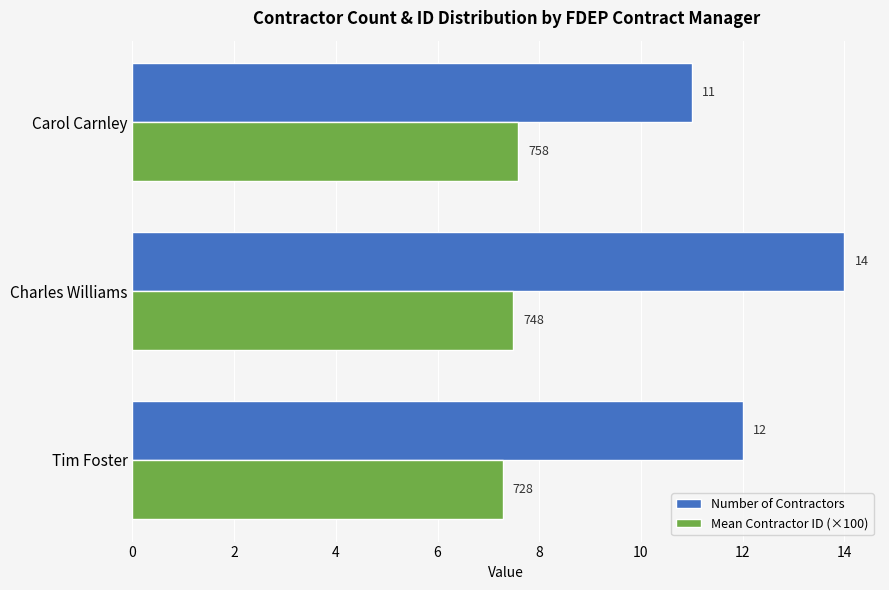

What is the difference between the maximum and minimum values in the Number of Contractors series?

3.0